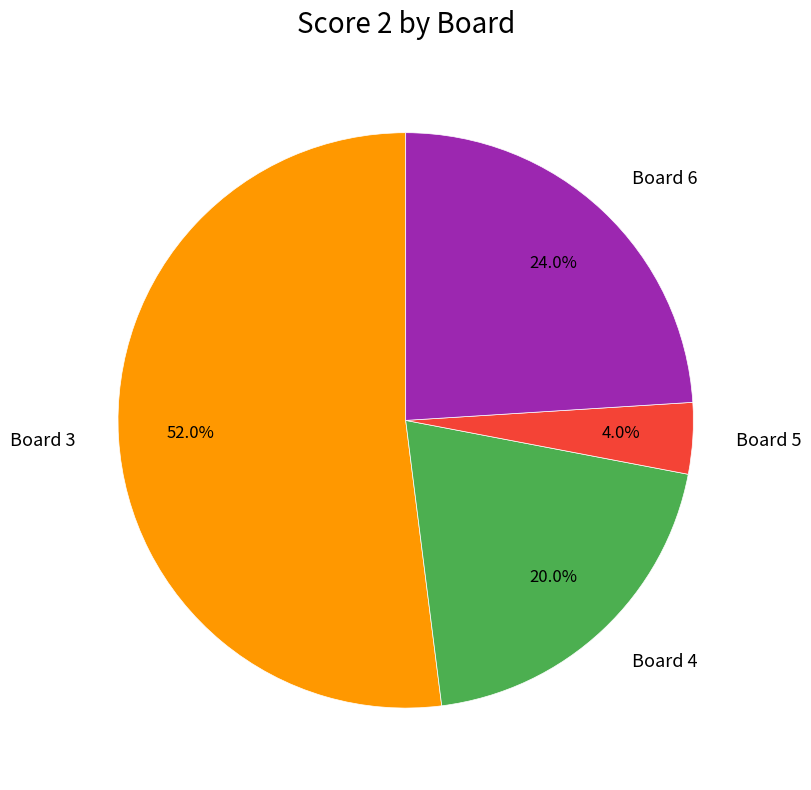

Which slice represents more than half of the pie?

Board 3